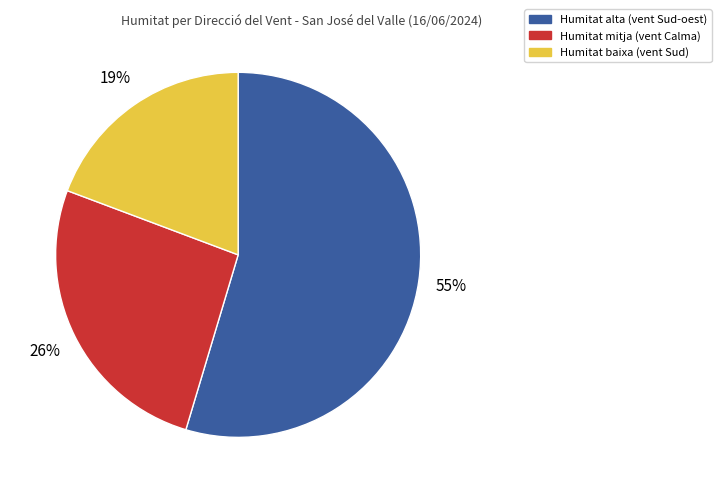

Is there a majority slice in this chart?

Yes